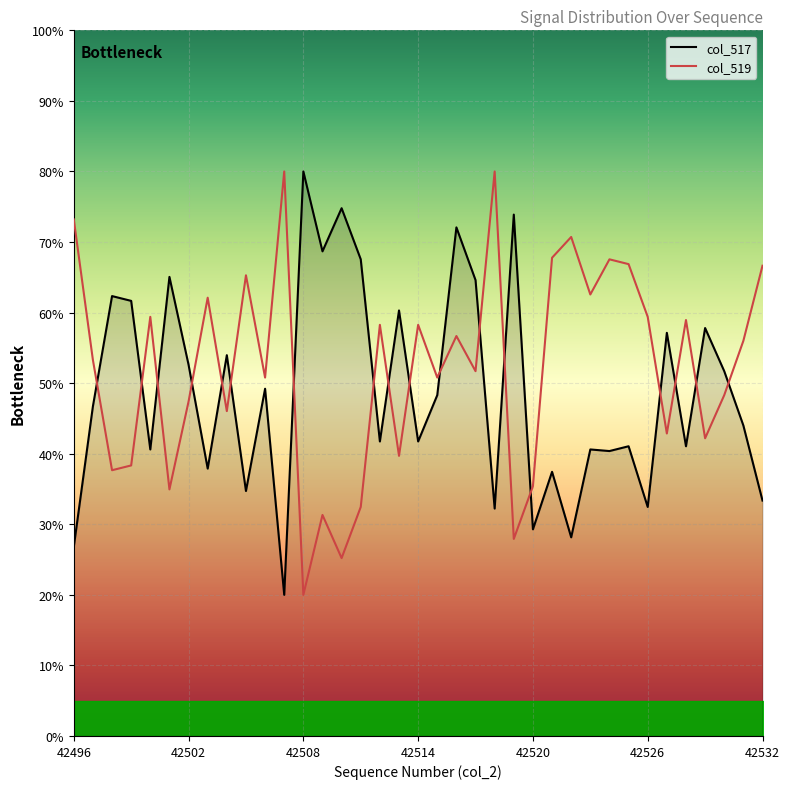

Which series ends up on top after the final intersection of col_517 and col_519?

col_519